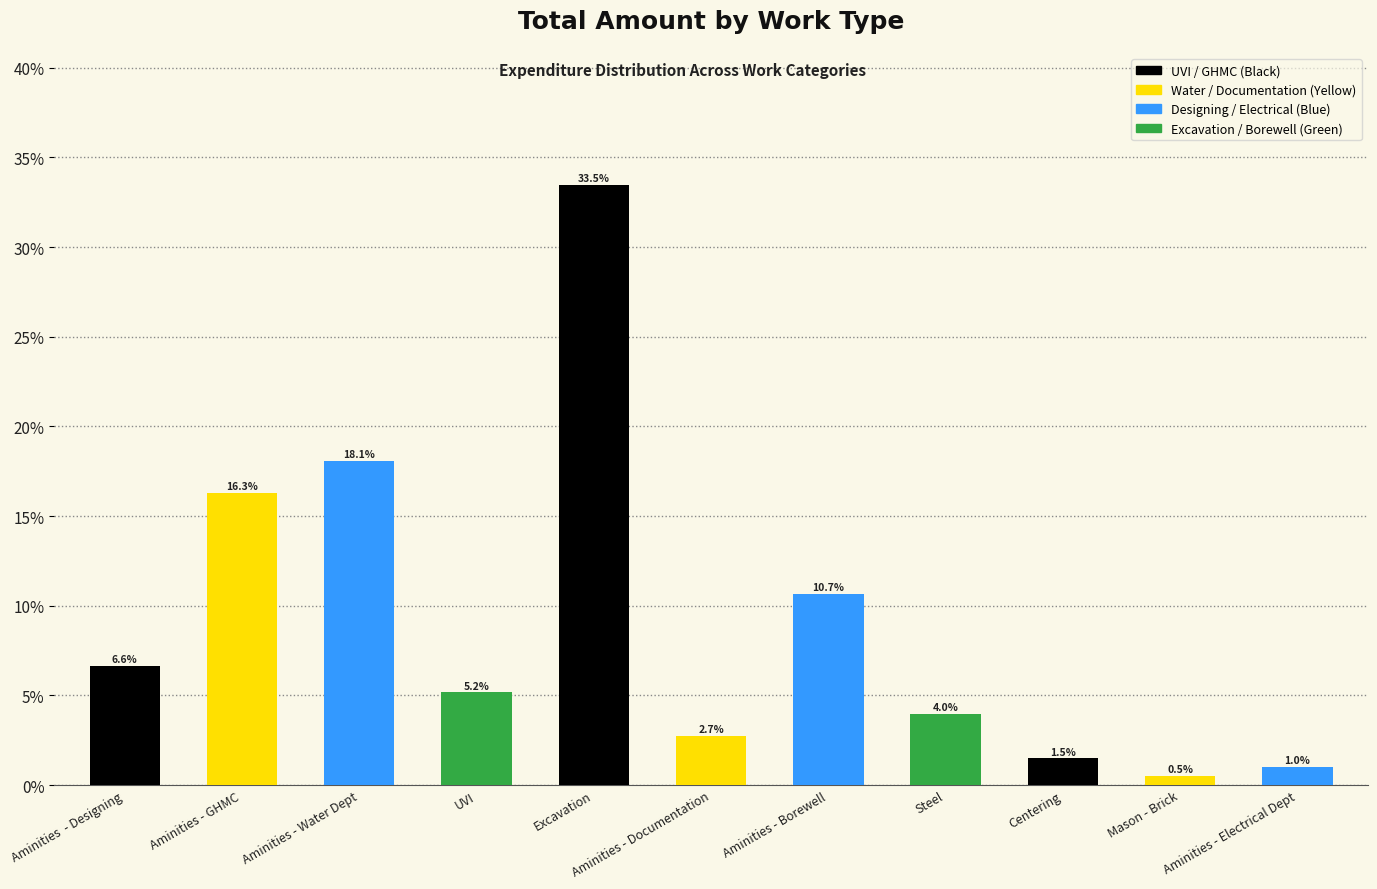

Rank the categories by value from highest to lowest.

Excavation, Aminities - Water Dept, Aminities - GHMC, Aminities - Borewell, Aminities  - Designing, UVI, Steel, Aminities - Documentation, Centering, Aminities - Electrical Dept, Mason - Brick